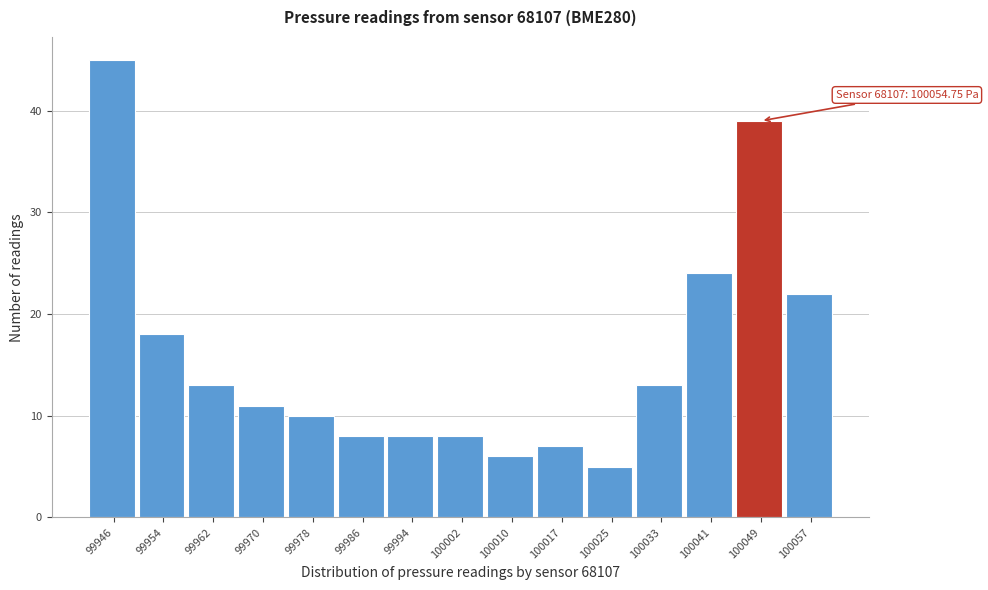

Reading left to right, extract all data points from this chart.

99946=45	99954=18	99962=13	99970=11	99978=10	99986=8	99994=8	100002=8	100010=6	100017=7	100025=5	100033=13	100041=24	100049=39	100057=22